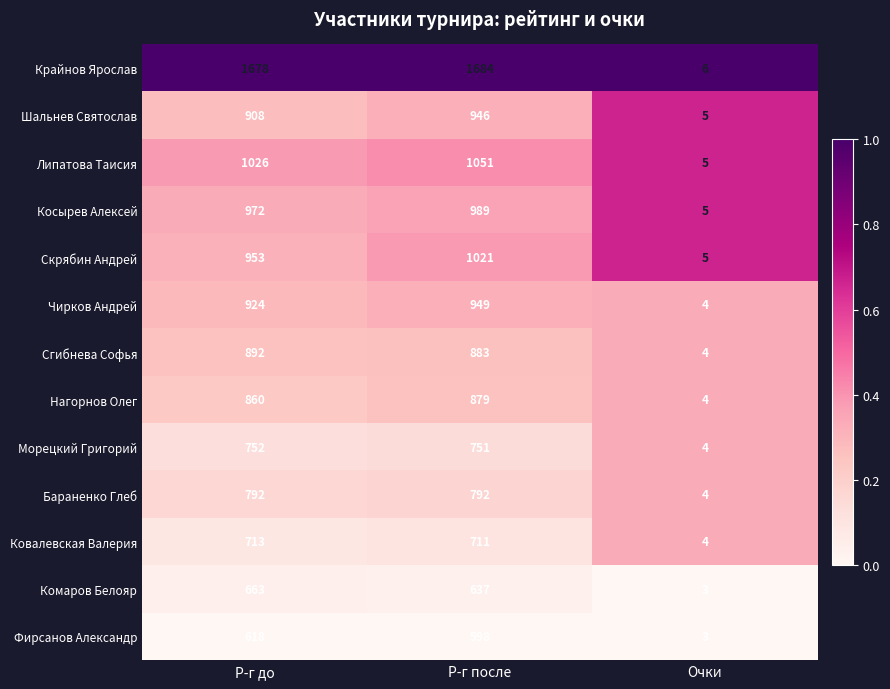

What is the minimum value shown in the chart?

3